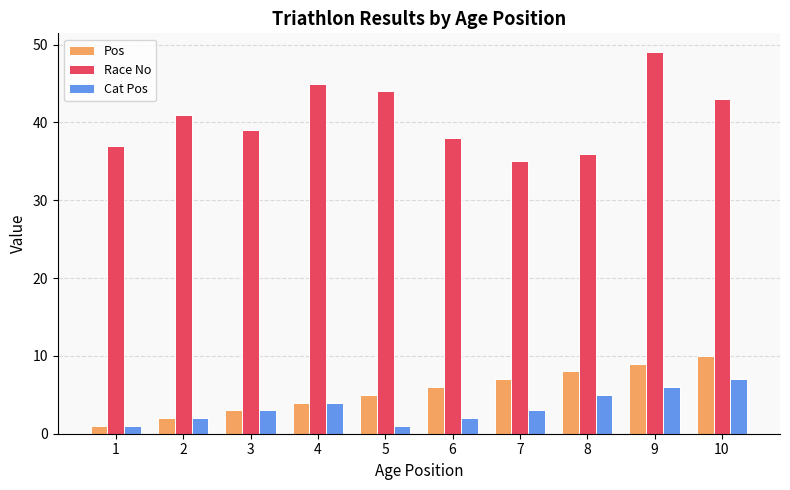

List the labels in order of Pos value, smallest first.

1, 2, 3, 4, 5, 6, 7, 8, 9, 10